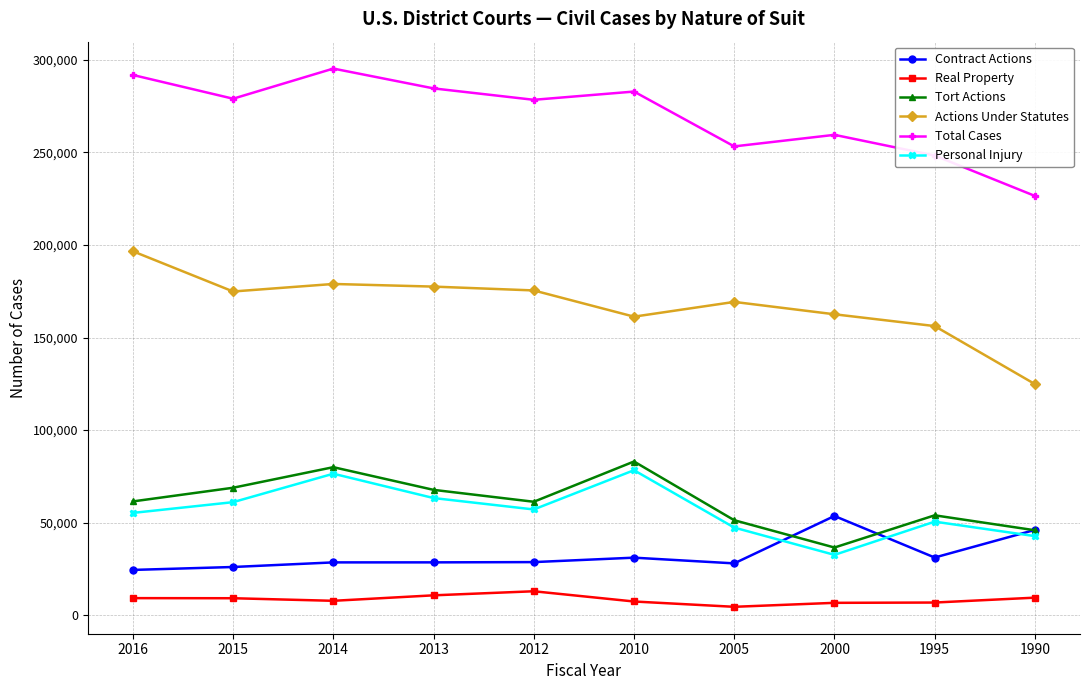

Which category has the highest value in the Tort Actions series?

2010